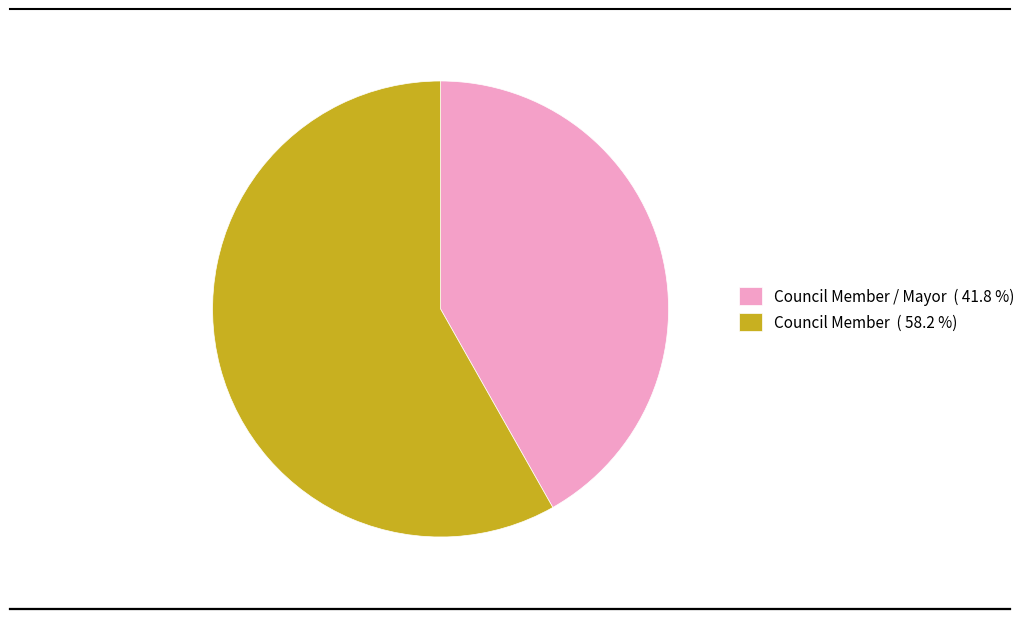

How many slices are in this pie chart?

2